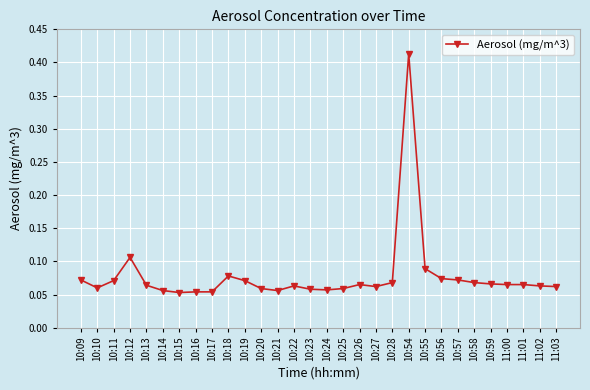

What is the sum of all values?

2.3